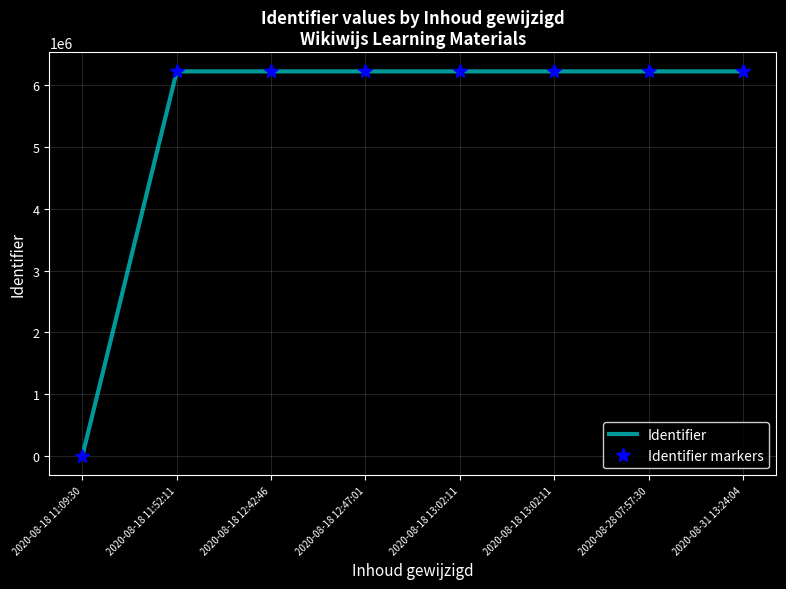

Which series has the largest range (max minus min)?

Identifier